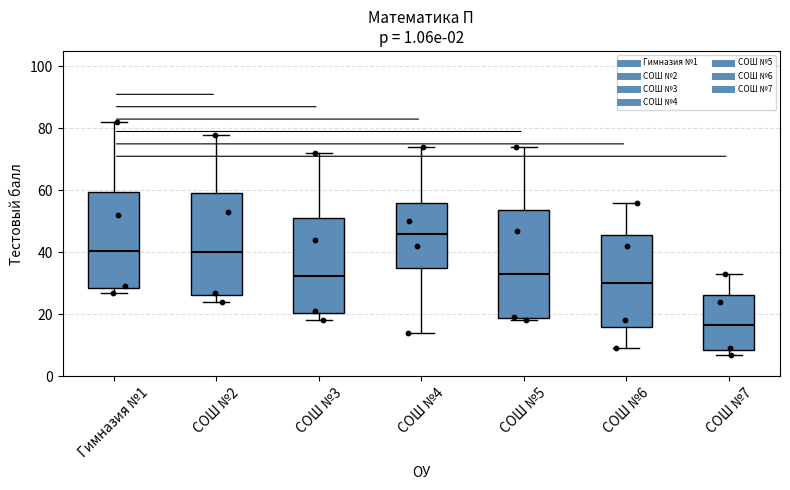

Reading left to right, transcribe this box plot: for each box, give where its median line is, the range the box spans, and where its two whiskers end, as read against the y-axis. The values are not printed on the chart, so give them approximately, as read against the axis.

Гимназия №1: median 40, box 28 to 60, whiskers 28 (just below the box's lower edge) to 82
СОШ №2: median 40, box 26 to 60, whiskers 24 to 78
СОШ №3: median 32, box 20 to 52, whiskers 18 to 72
СОШ №4: median 46, box 36 to 56, whiskers 14 to 74
СОШ №5: median 34, box 18 to 54, whiskers 18 (just below the box's lower edge) to 74
СОШ №6: median 30, box 16 to 46, whiskers 10 to 56
СОШ №7: median 16, box 8 to 26, whiskers 8 (just below the box's lower edge) to 34